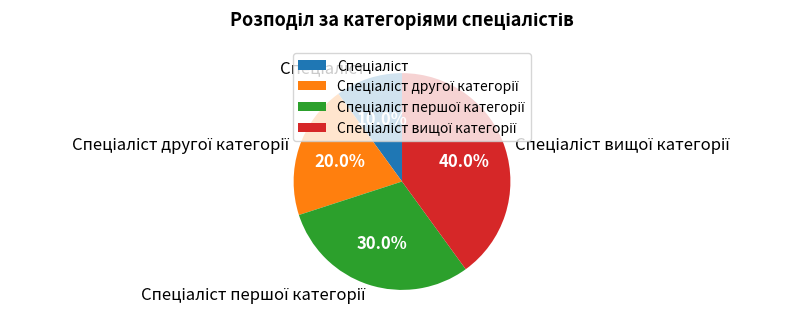

Is there any slice that represents more than half of the pie?

No